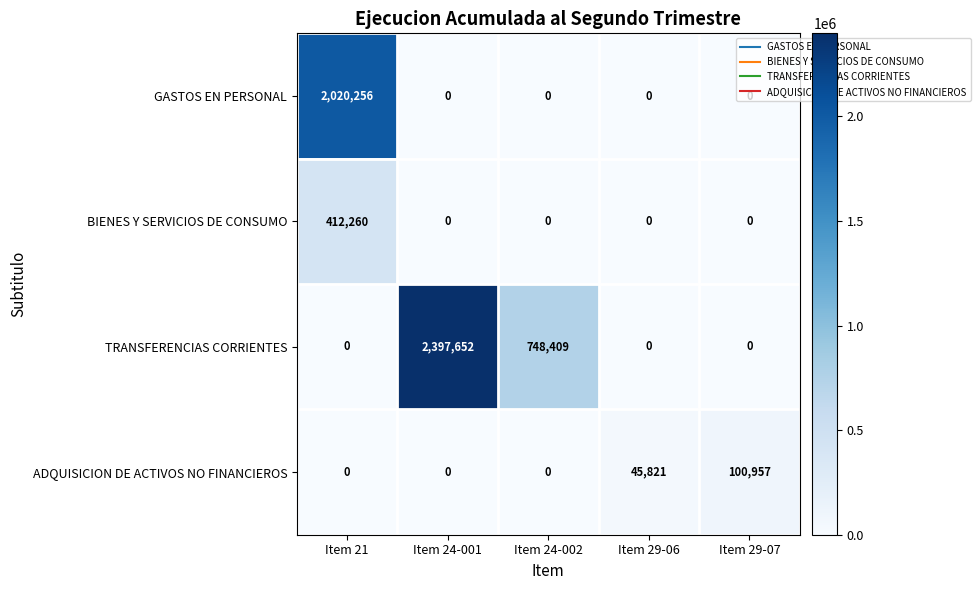

How many series are shown in this chart?

4